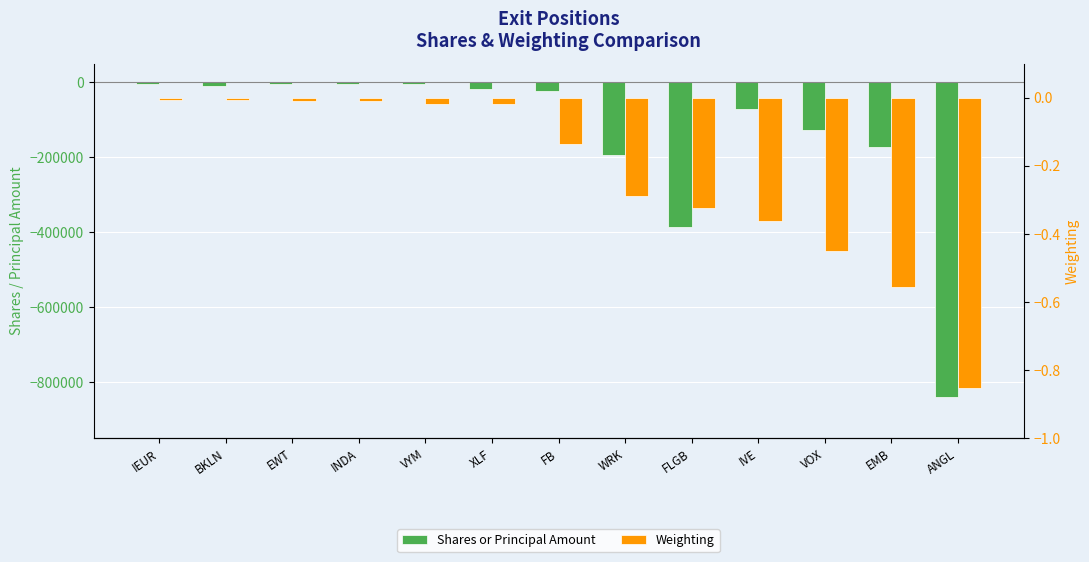

Rank the series at VOX from highest to lowest value.

Weighting, Shares or Principal Amount